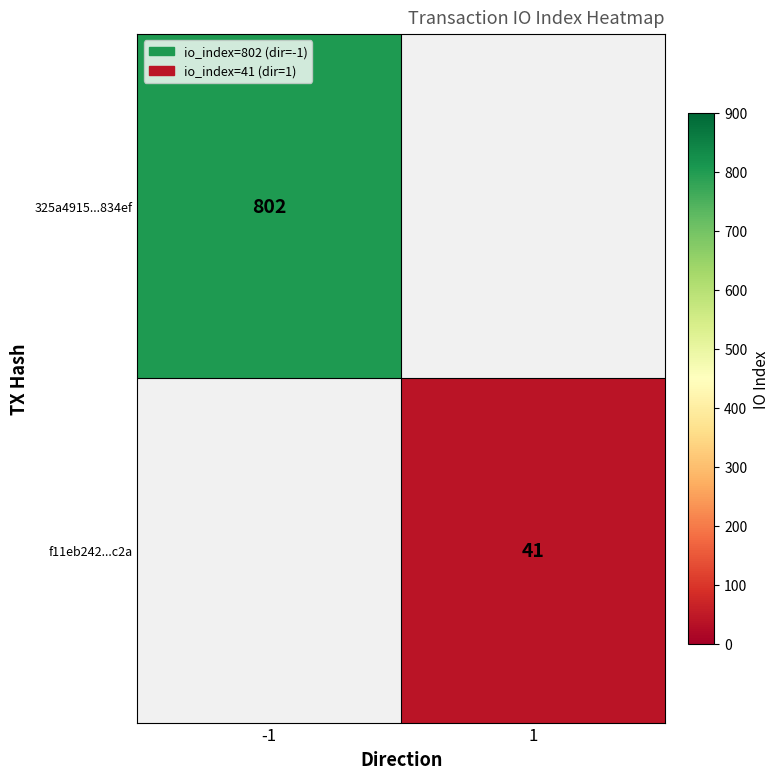

True or false: f11eb242...c2a has a value of 41 at 1.

True